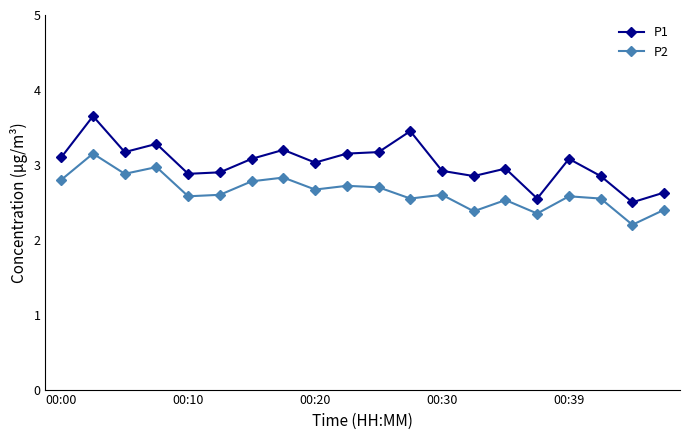

List the series in order of their overall mean, highest first.

P1, P2